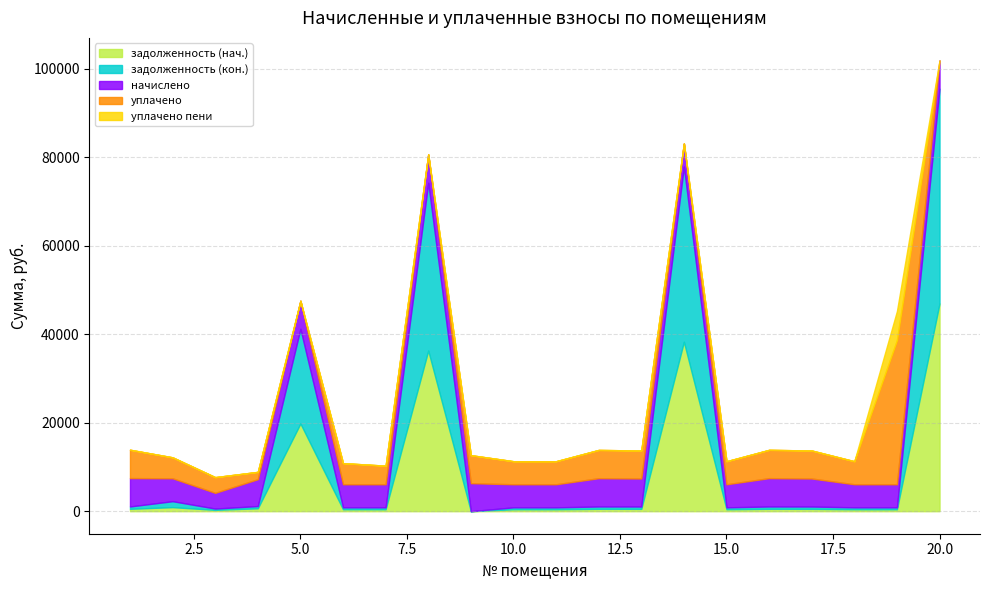

What is the total value across all series at 18?

11299.6